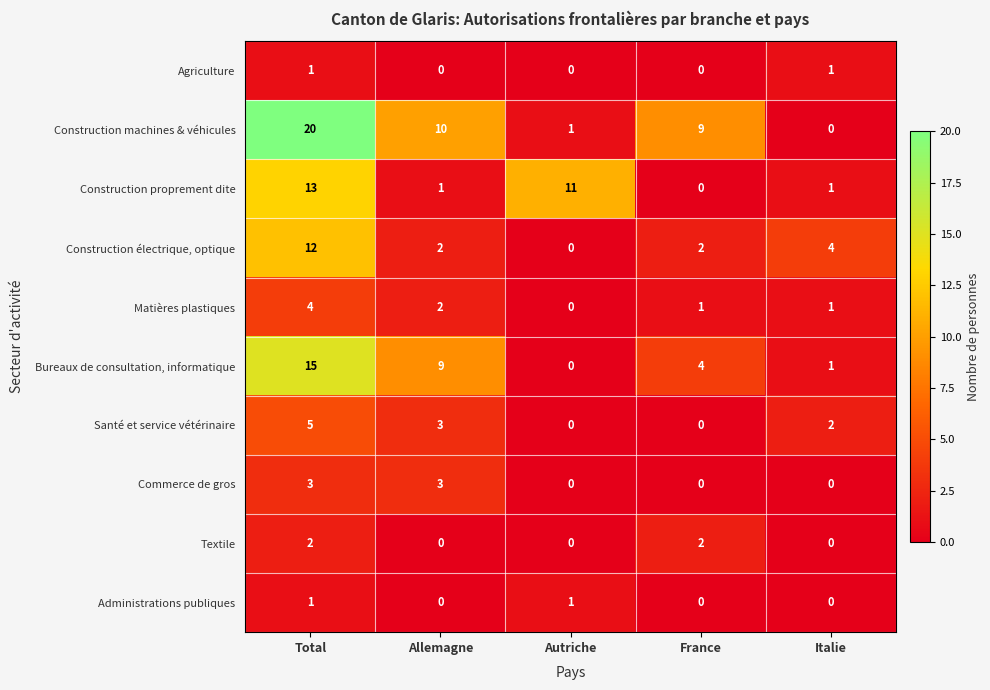

Which series has the largest total across all categories?

Construction machines & véhicules